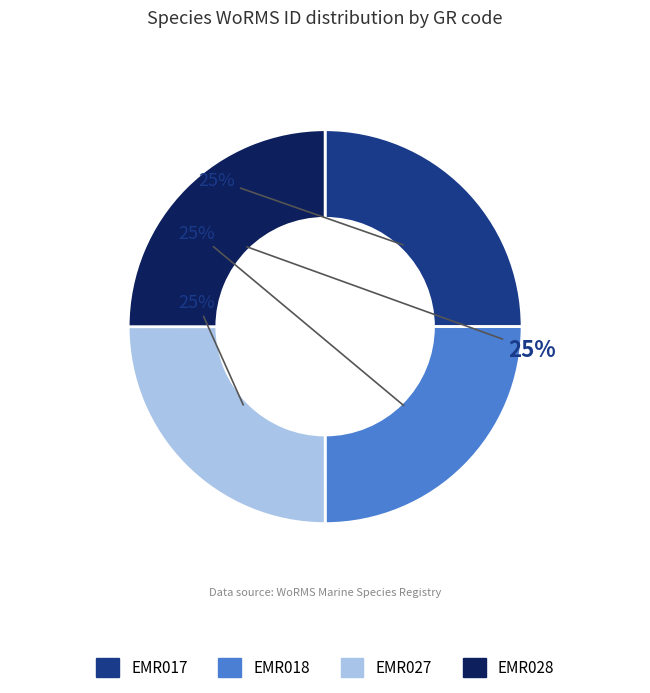

The EMR027 slice represents 25% of the pie. True or false?

True